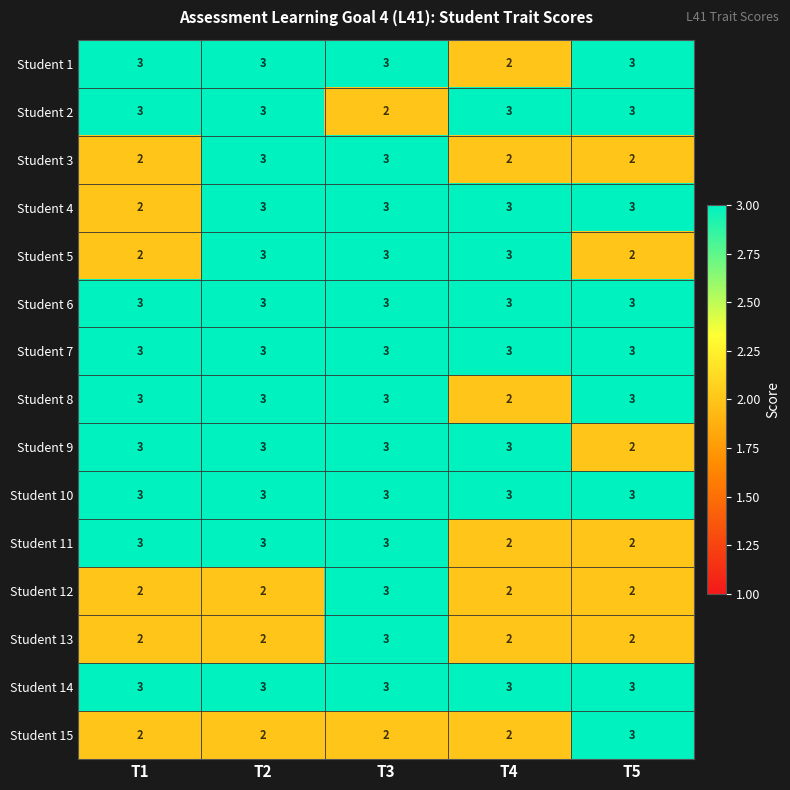

What is the sum of the Student 15 values at T3 and T4?

4